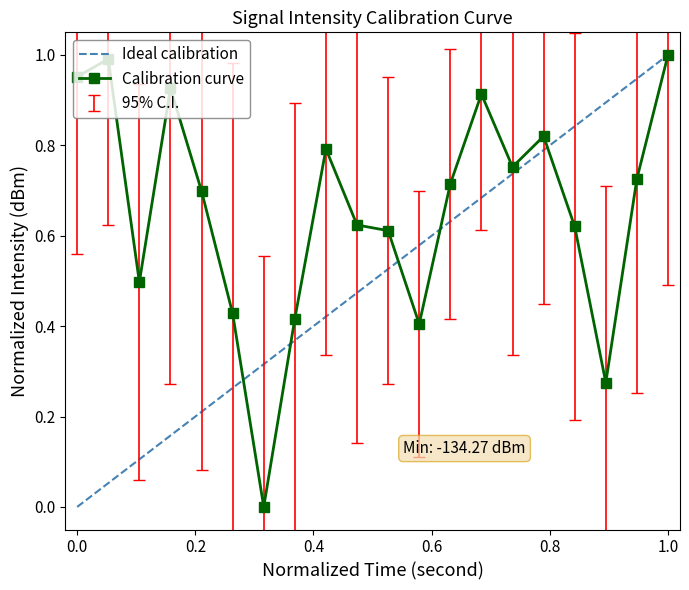

What is the value of the 1st point from the left?

1.0